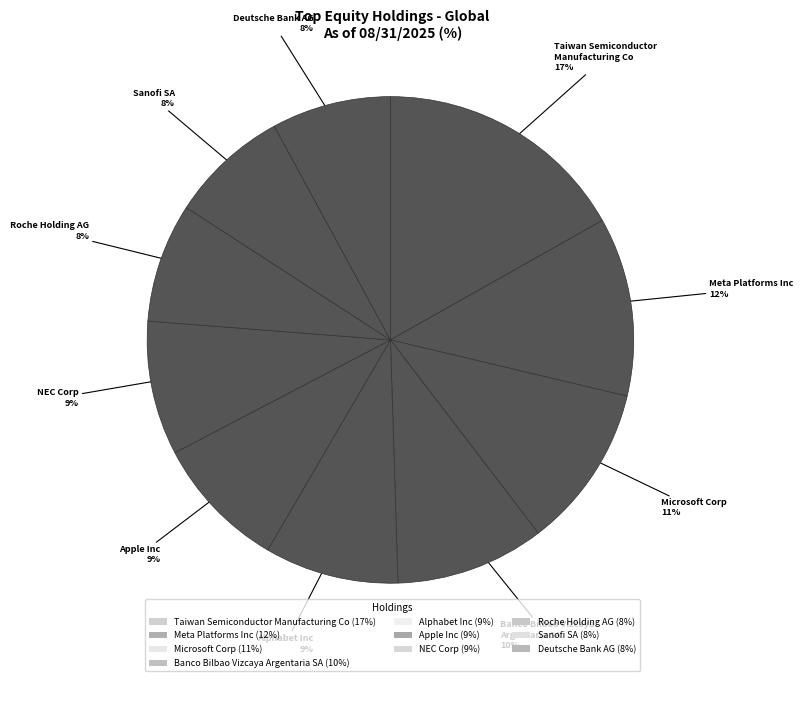

What percentage is NOT represented by Alphabet Inc?

91.1%